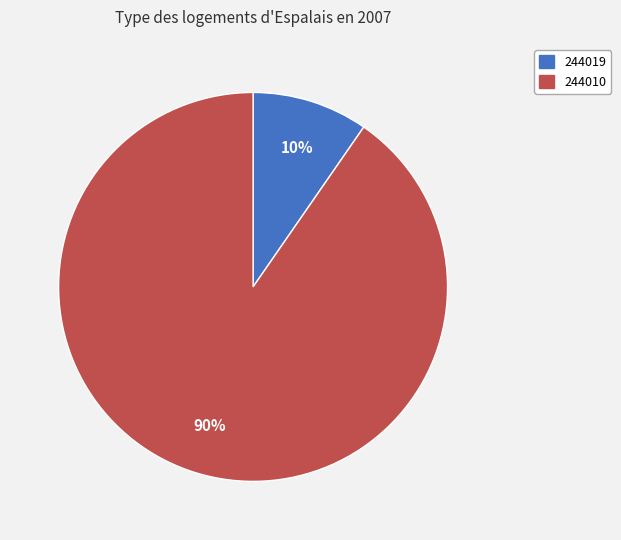

Combined, do 244019 and 244010 account for over 50%?

Yes